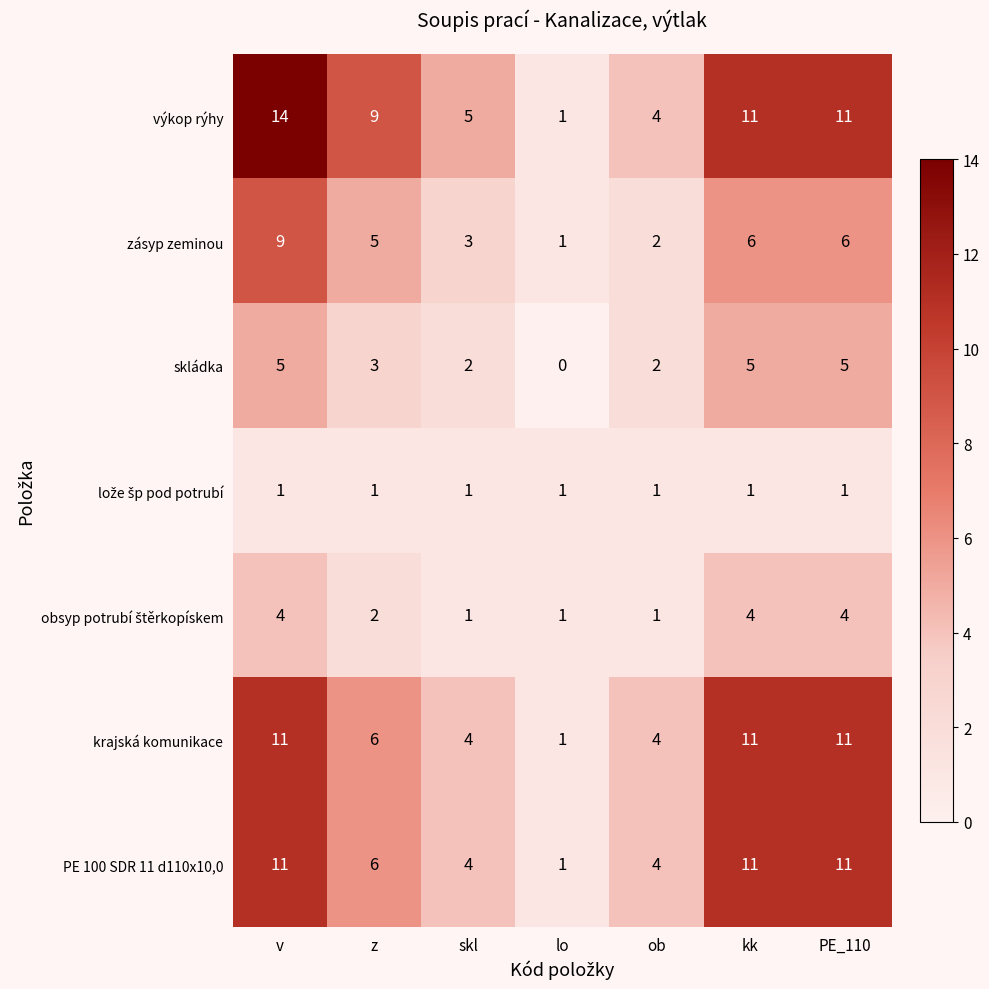

Is it true that skládka equals 3 at kk?

False